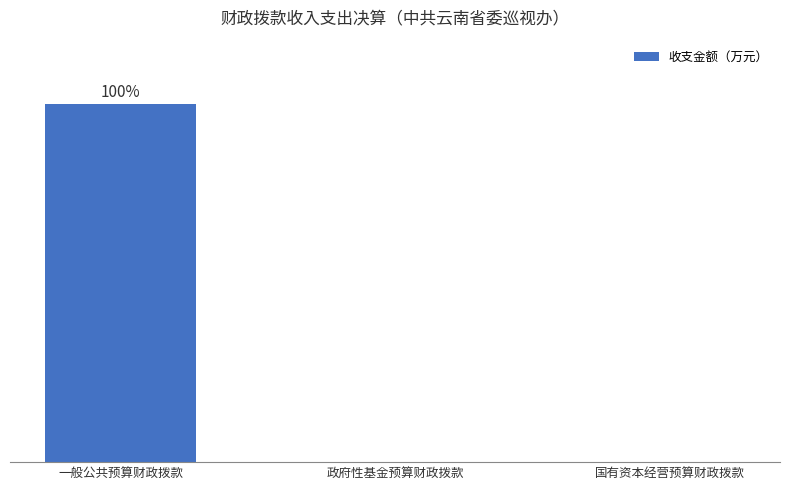

At which category does the chart reach its peak across all series?

一般公共预算财政拨款